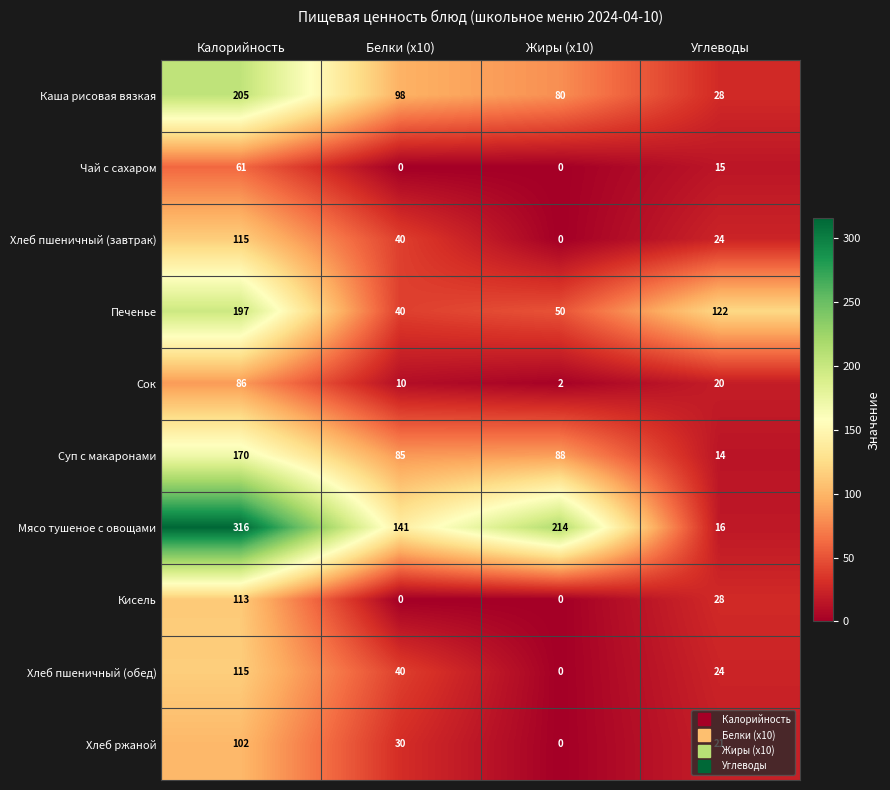

What value does the Суп с макаронами series have at Калорийность, to the nearest 5?

170